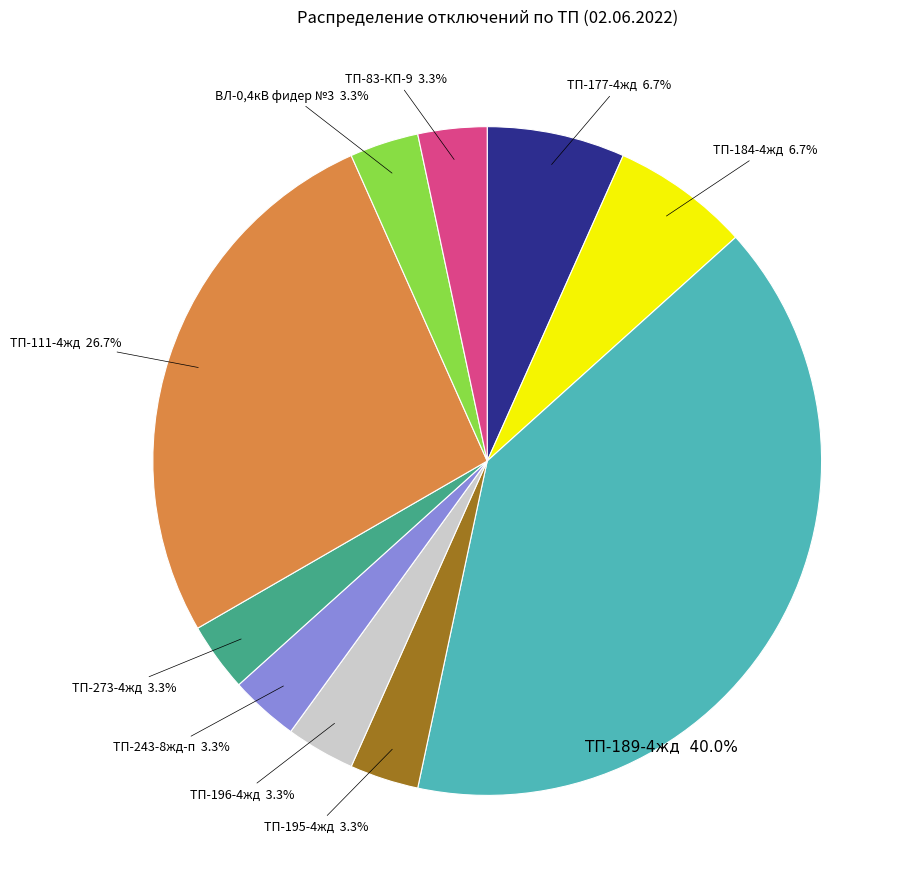

Does any single category account for the majority?

No